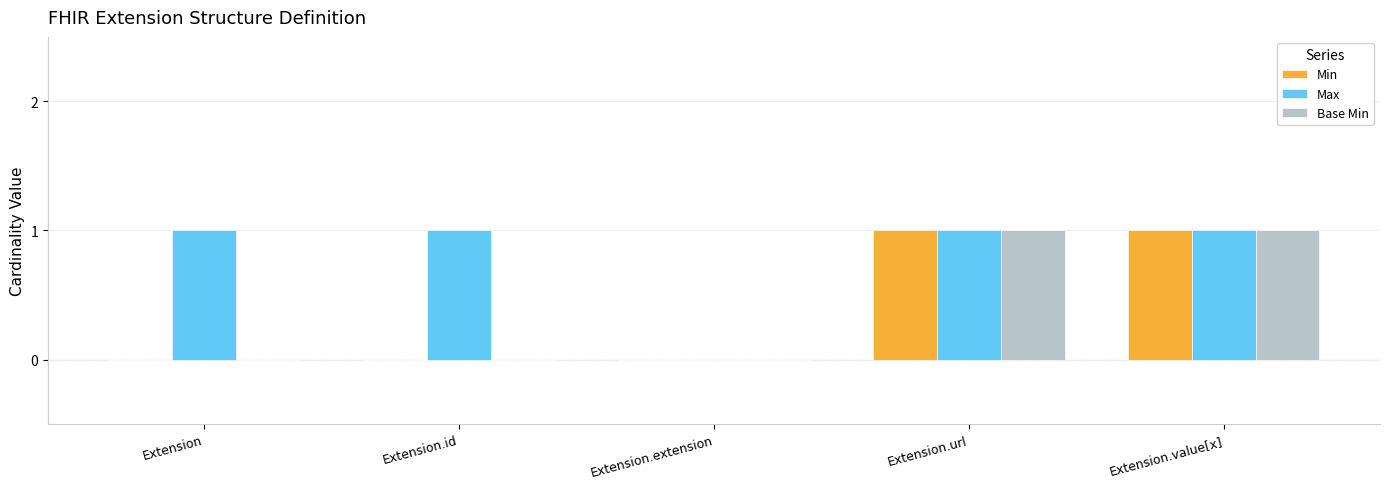

The Max series shows 2 at Extension.url. True or false?

False